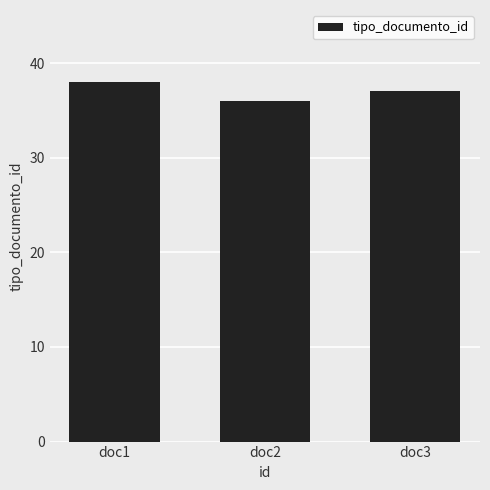

What is the greatest value displayed?

38